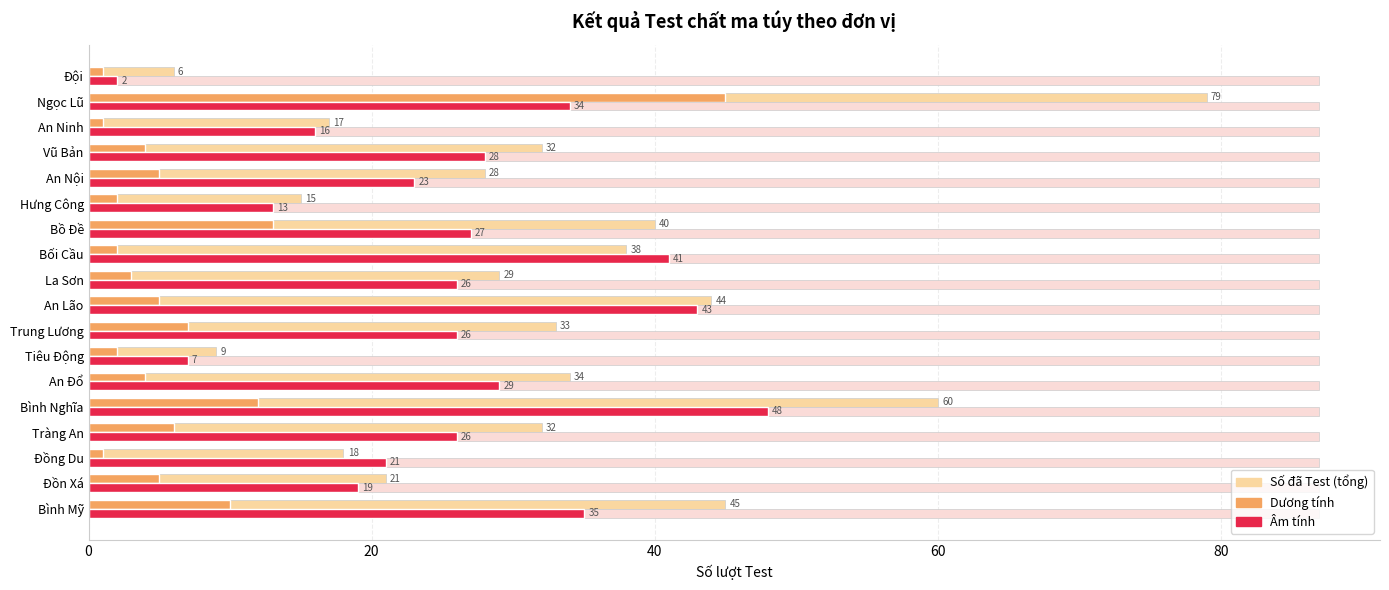

What is the value of the Âm tính bar at the 3rd from the left?

21